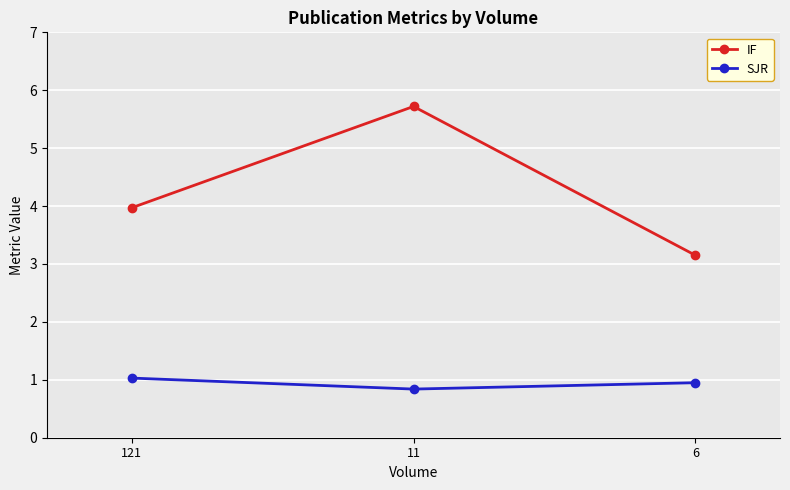

Rank the series by their average value, from highest to lowest.

IF, SJR